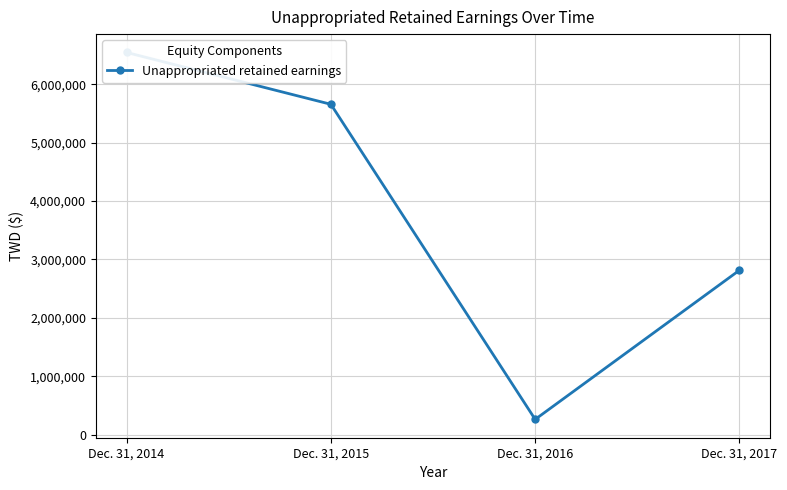

What is the maximum value shown in the chart?

6545839